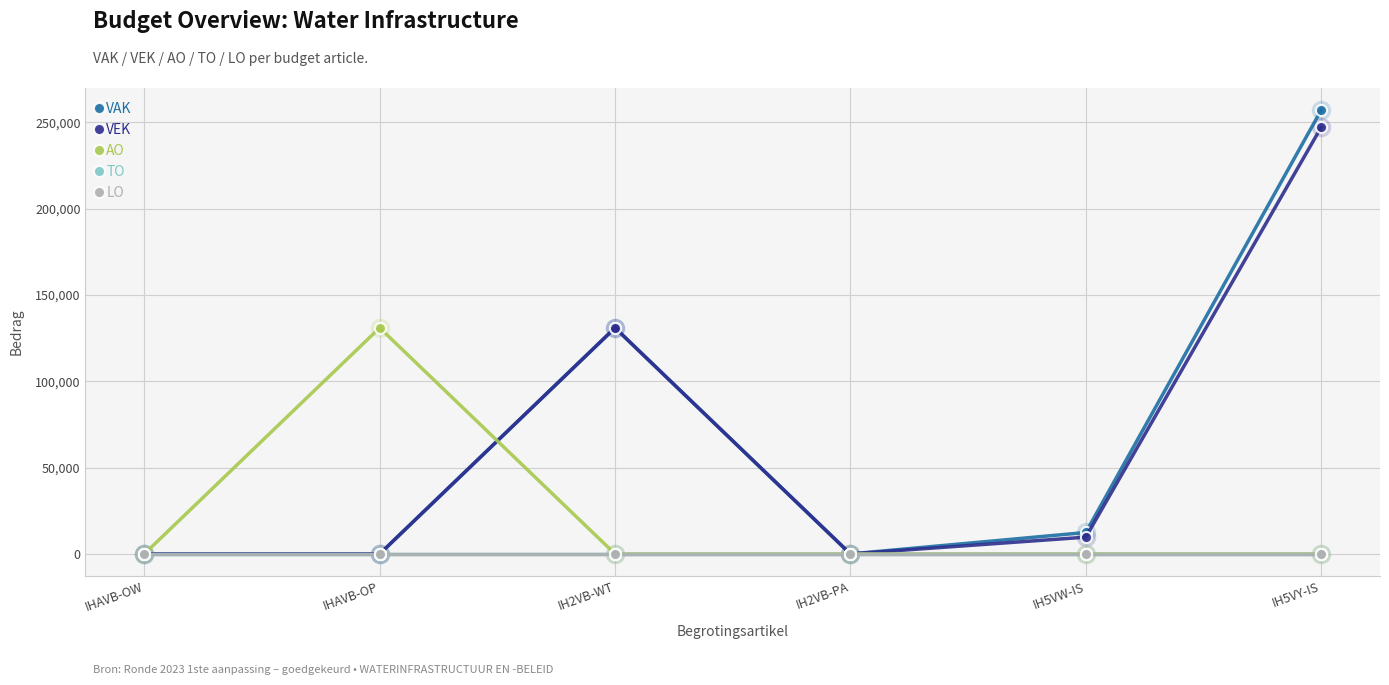

True or false: VEK and VAK intersect in this chart.

False